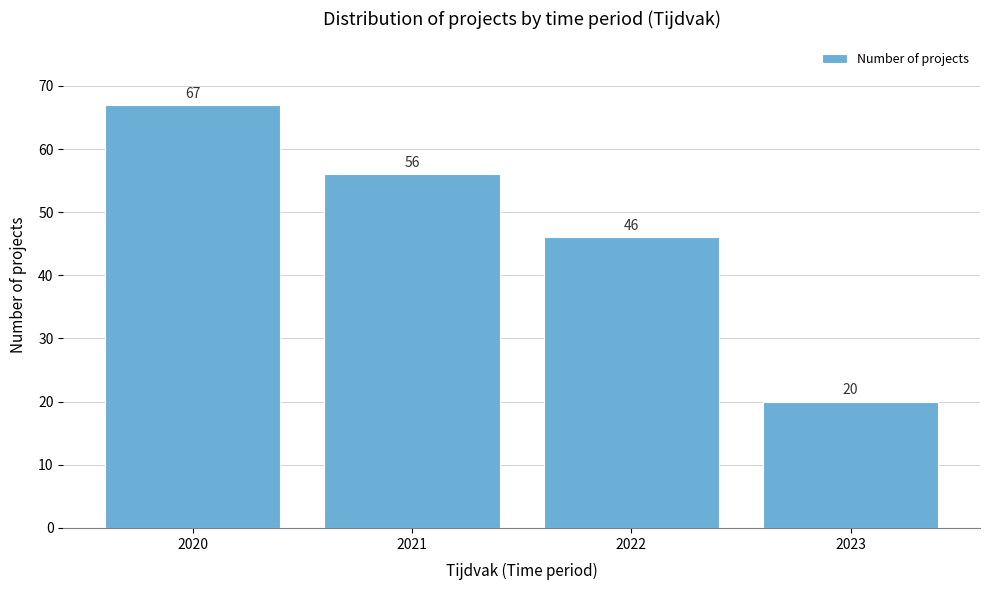

Reading right to left, extract all data points from this chart.

2023=20	2022=46	2021=56	2020=67